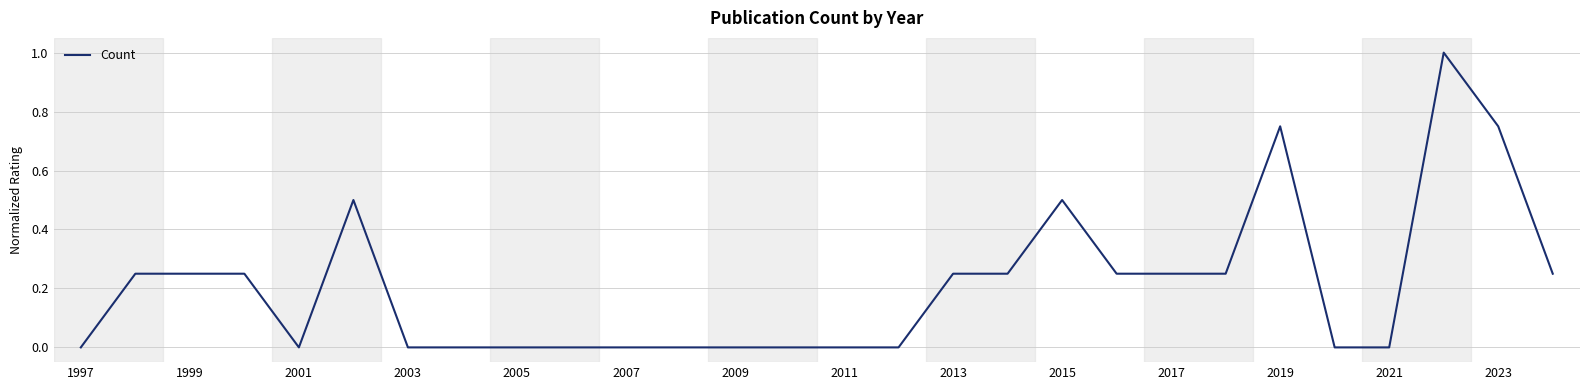

What is the maximum value shown in the chart?

1.0